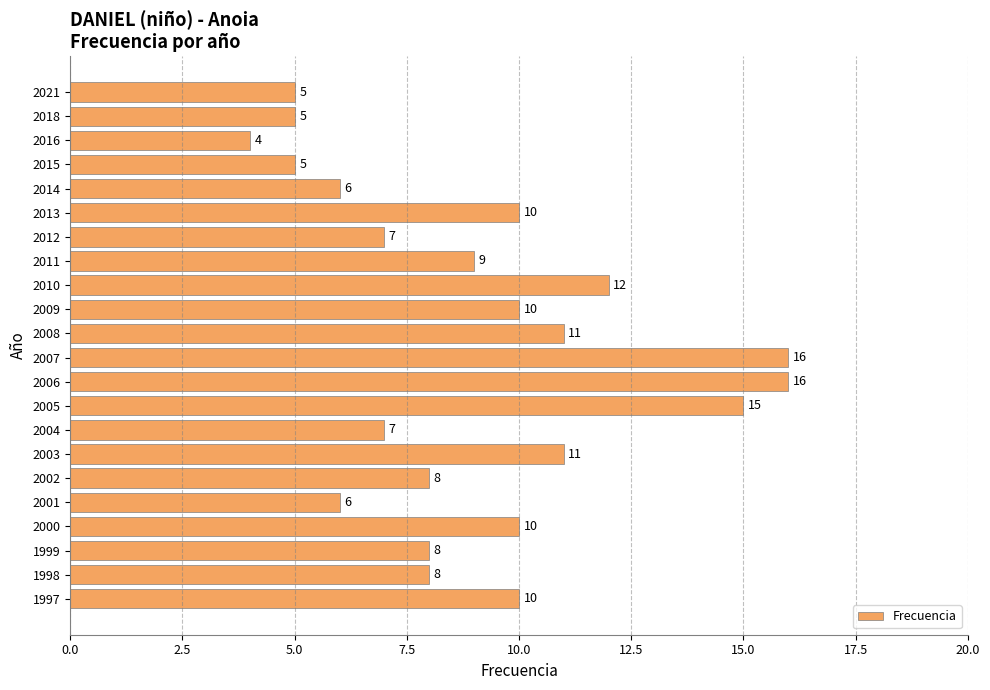

How many values are below 9?

11